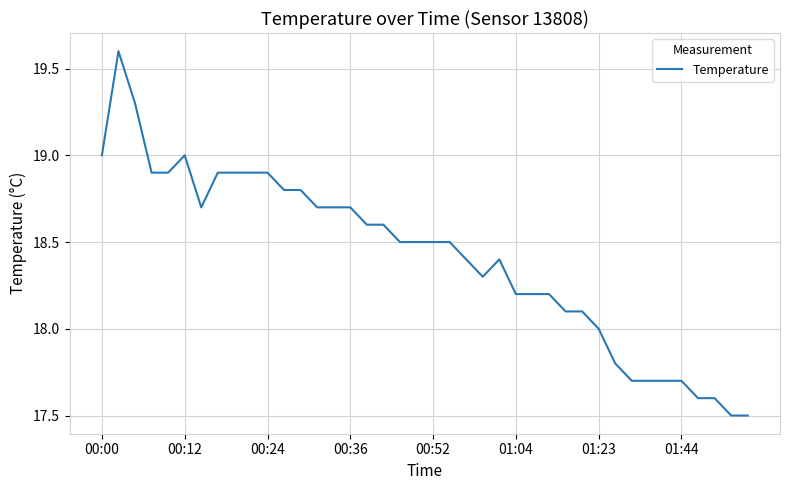

Is this an area chart (filled region under the line)?

No